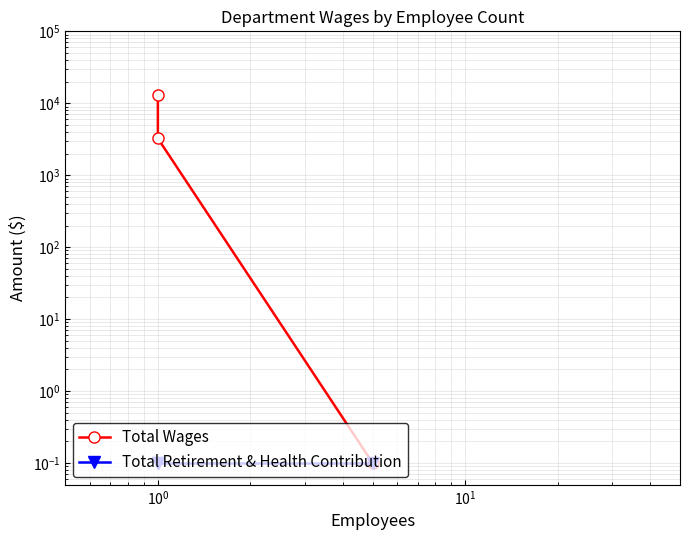

How many data points does each series have?

3